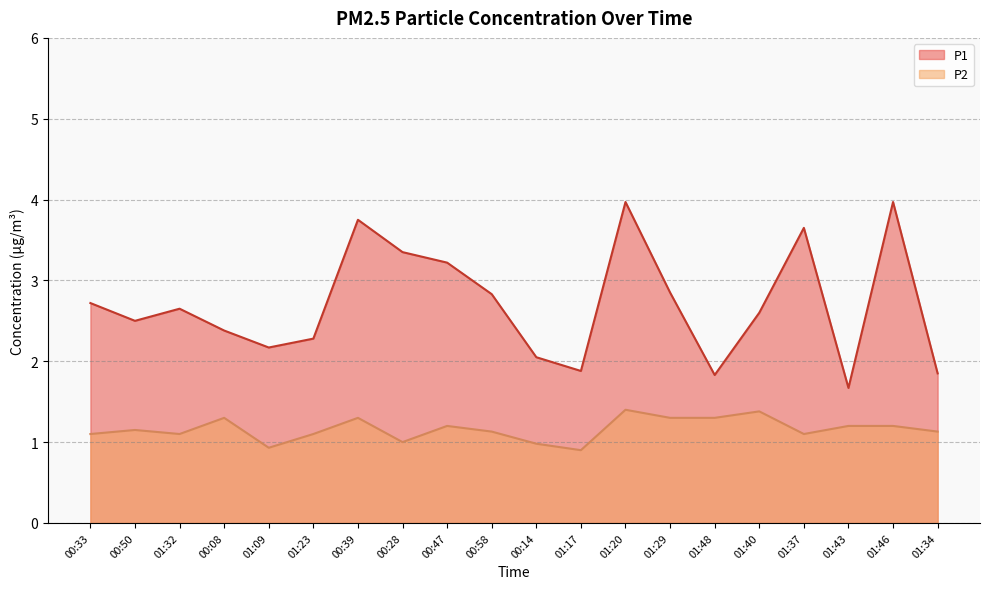

What are all the series names shown in the legend?

P1, P2